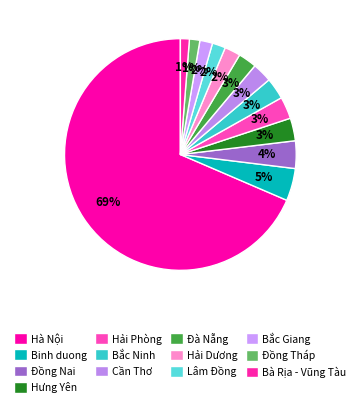

To the nearest percent, what is the combined percentage of Lâm Đồng and Bà Rịa - Vũng Tàu?

3%